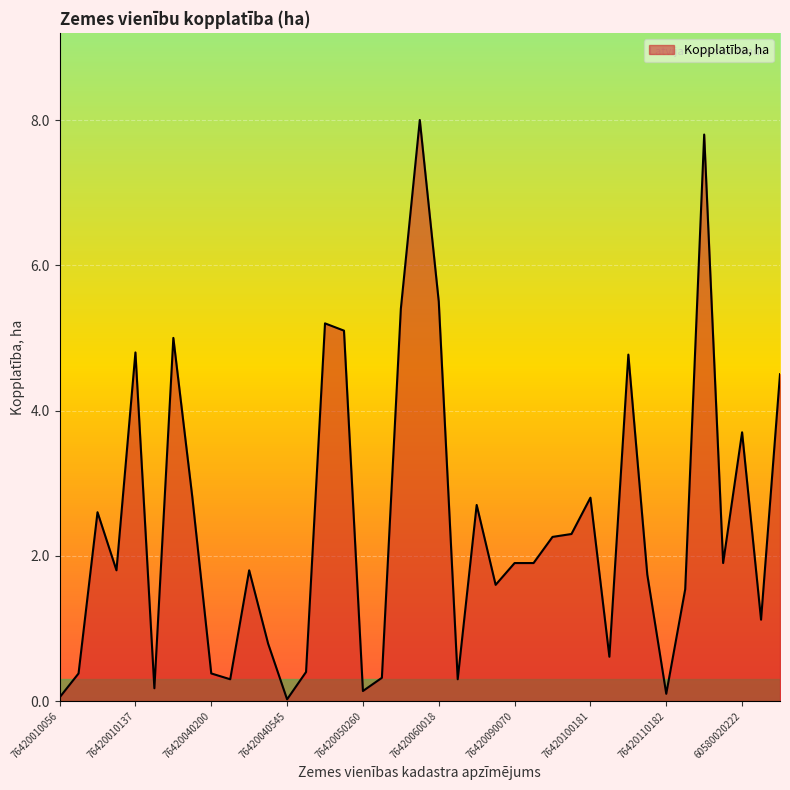

What is the difference between the maximum and minimum values?

8.0